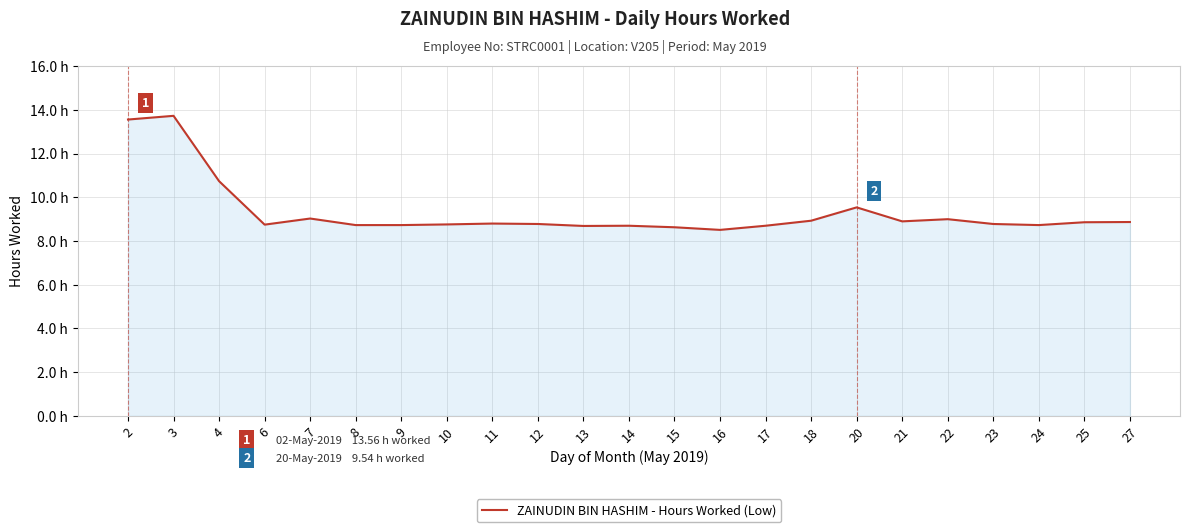

Rank the categories by value from highest to lowest.

3, 2, 4, 20, 7, 22, 18, 21, 27, 25, 11, 12, 23, 10, 6, 8, 9, 24, 14, 17, 13, 15, 16